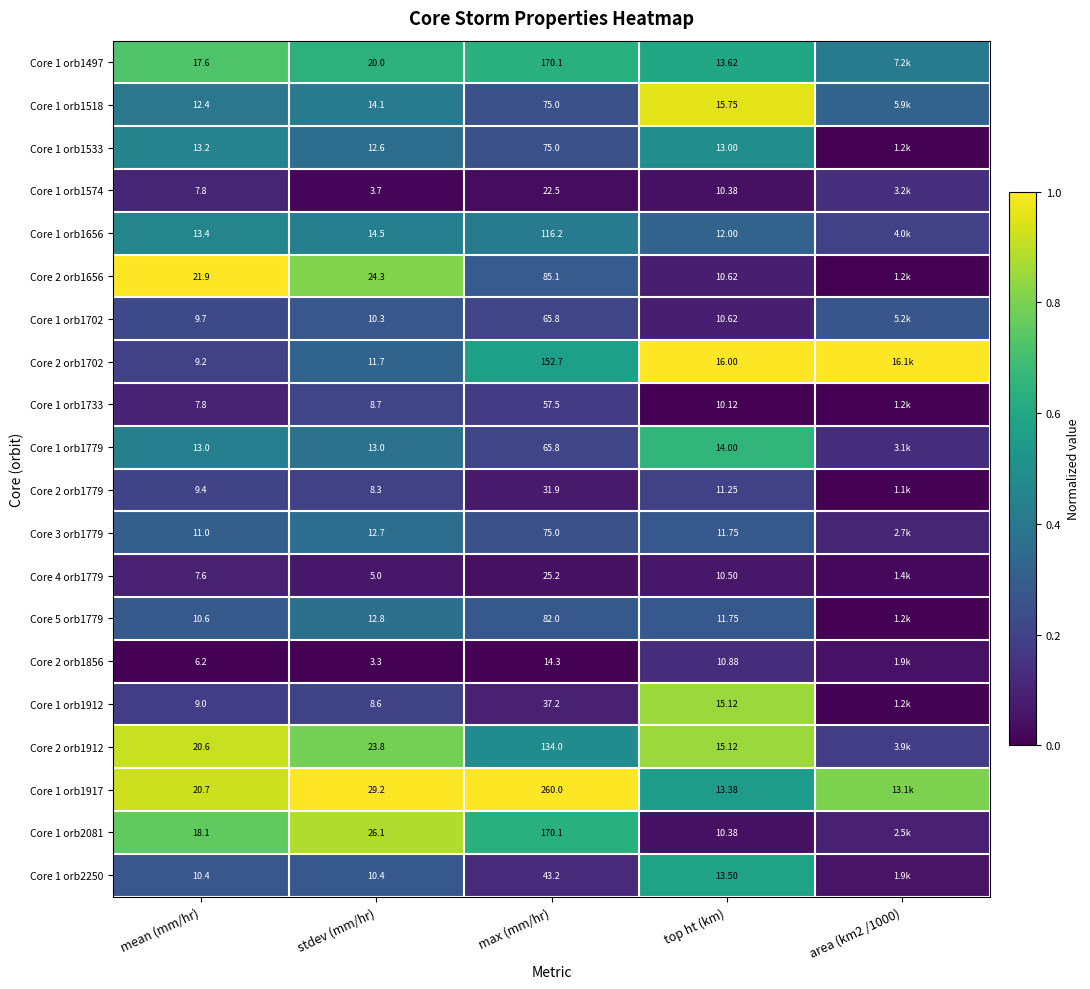

What is the difference between the maximum and second lowest values in the Core 1 orb1533 series?

0.2